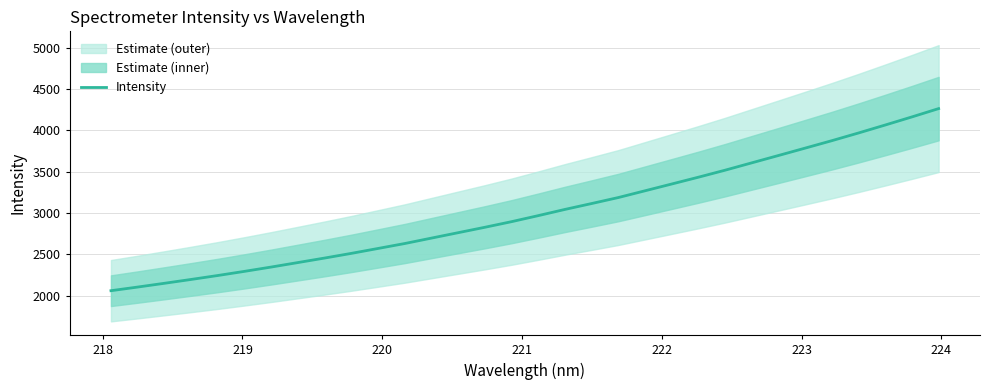

Reading left to right, list all the values displayed in this chart.

2061.9	2106.1	2151.6	2198.1	2245.9	2296.1	2348.2	2402.6	2457.2	2513.7	2573.1	2632.9	2698.5	2764.0	2829.4	2897.3	2970.4	3045.5	3116.7	3189.2	3271.0	3352.9	3435.2	3520.0	3608.9	3697.7	3787.0	3876.8	3970.1	4066.2	4164.1	4264.4